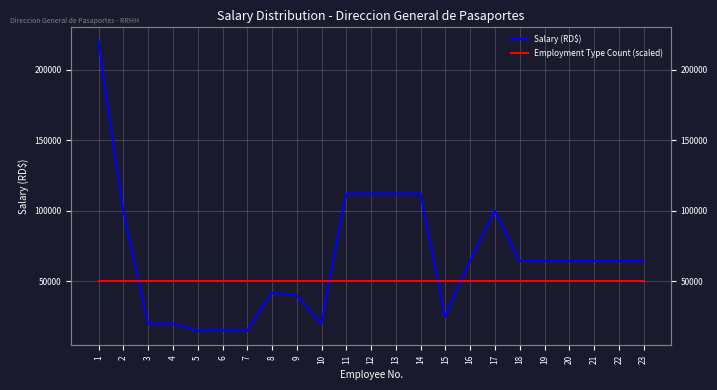

The value of Employment Type Count (scaled) at 7 is 50000.0. True or false?

True